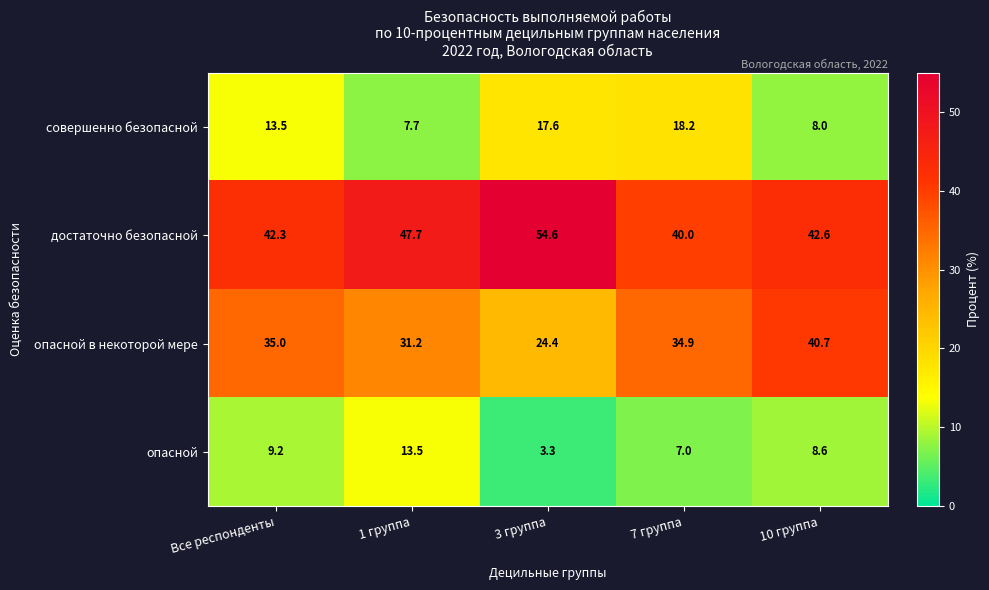

Where does the опасной series first go above 8?

Все респонденты